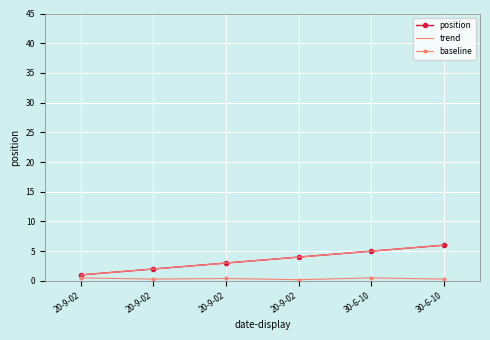

The chart shows a value of 1 at 20-9-02. True or false?

True